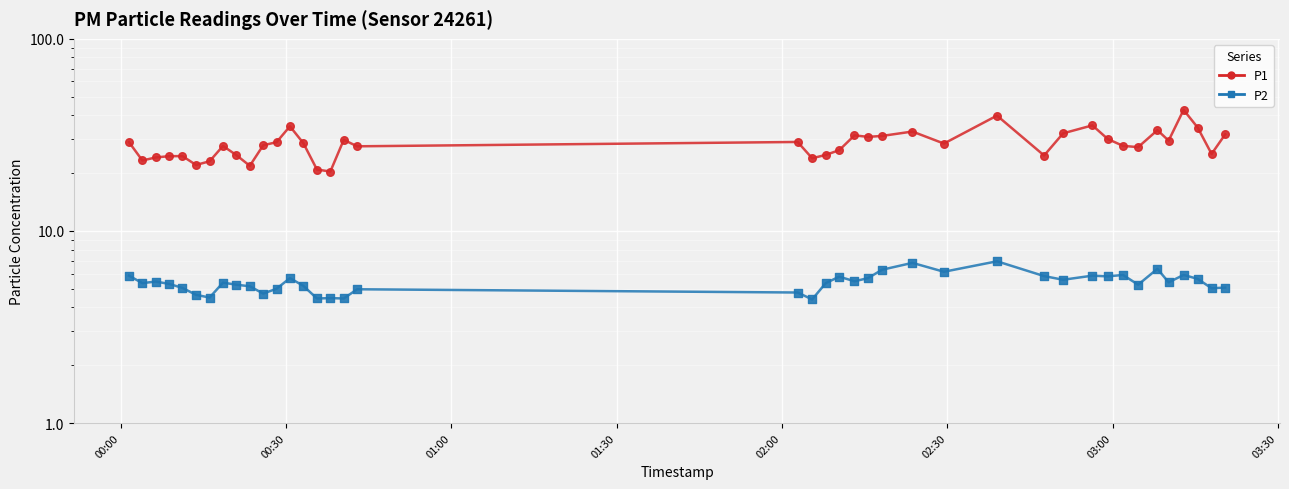

Which series contains the highest Y value?

P1